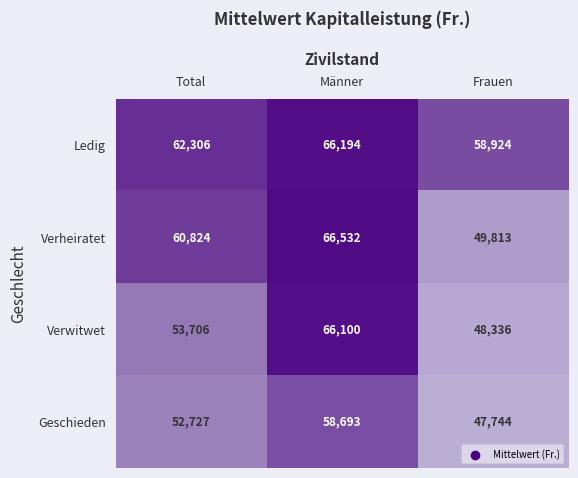

What is the difference between the Geschieden values at Frauen and Total?

4983